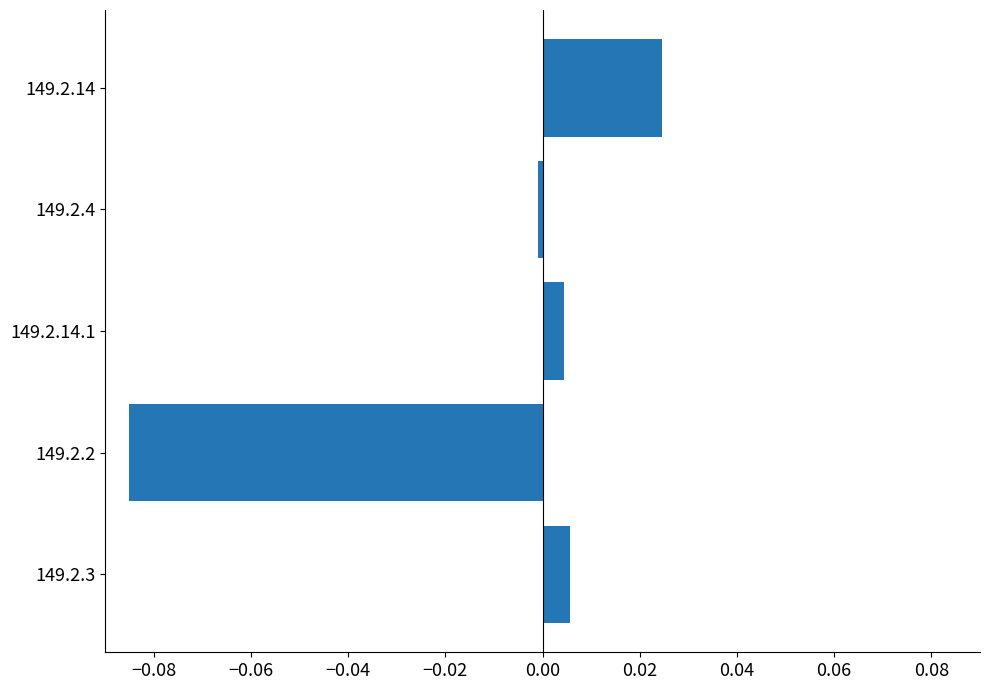

Is it true that the value at 149.2.14.1 is 0.0?

True